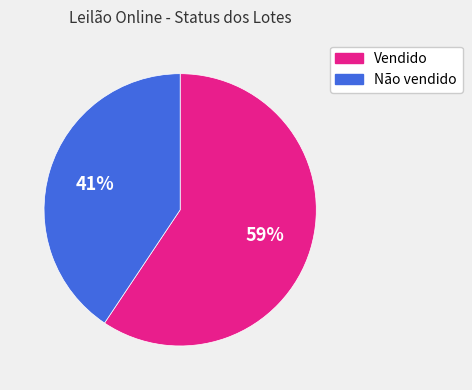

Is it true that Não vendido is 41% of the pie?

True